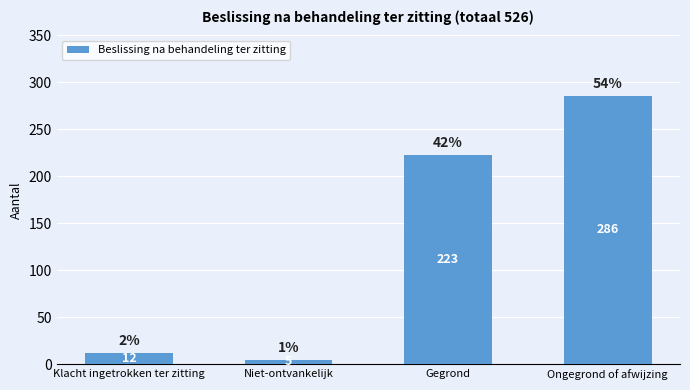

What position from the left is Niet-ontvankelijk?

2